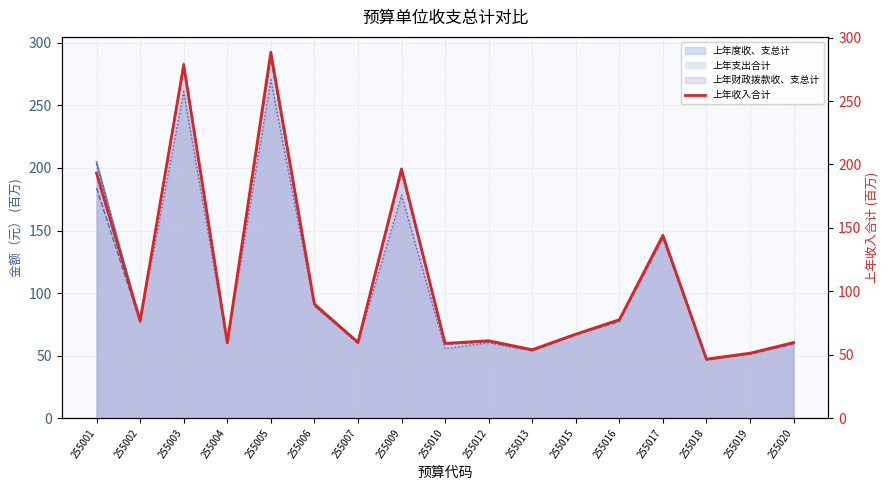

How many data points are less than 66?

8